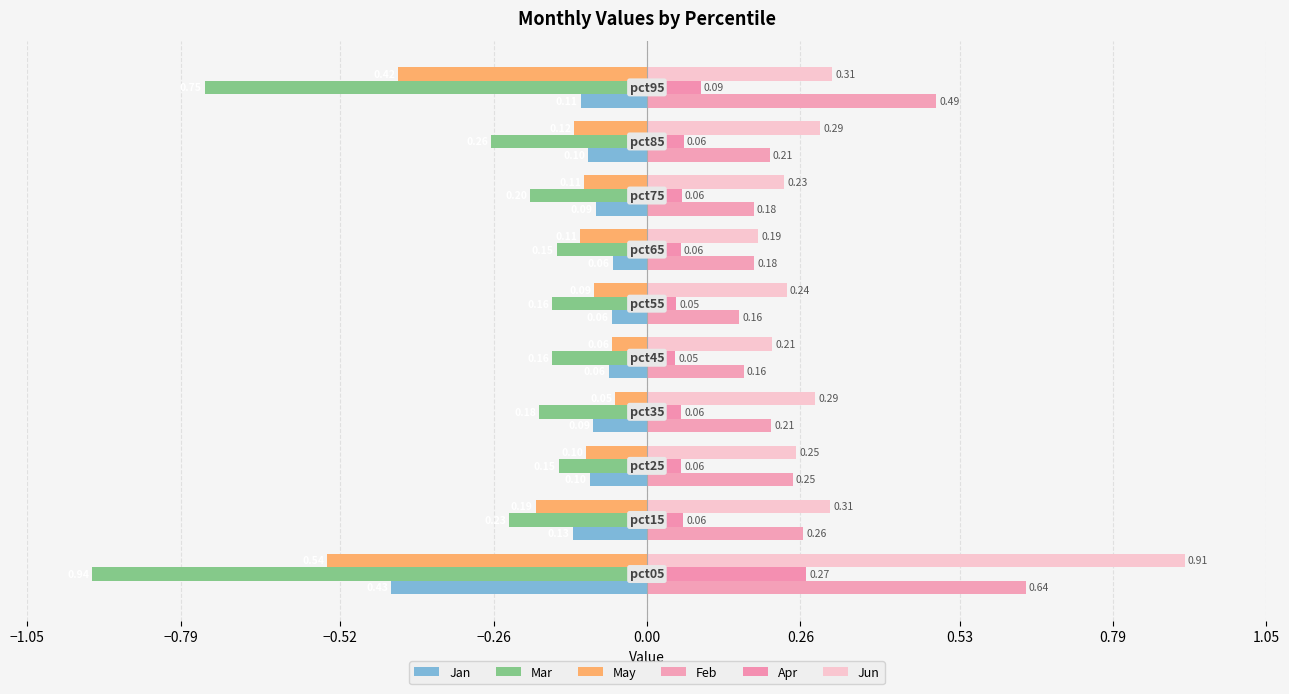

Which series has the largest total across all categories?

Jun